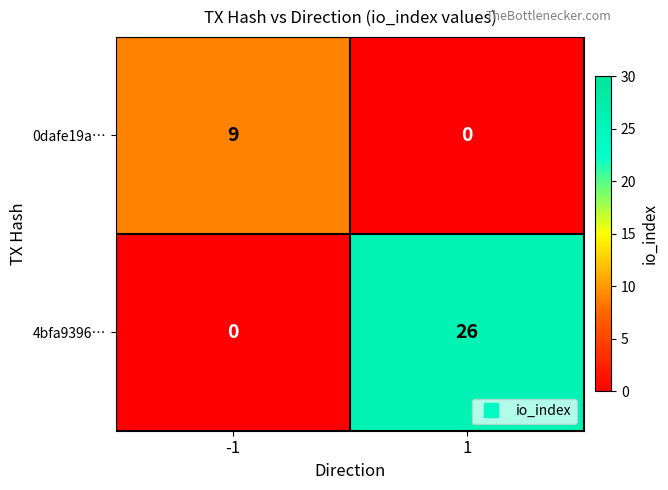

Rank the series by their maximum value, from lowest to highest.

0dafe19a…, 4bfa9396…